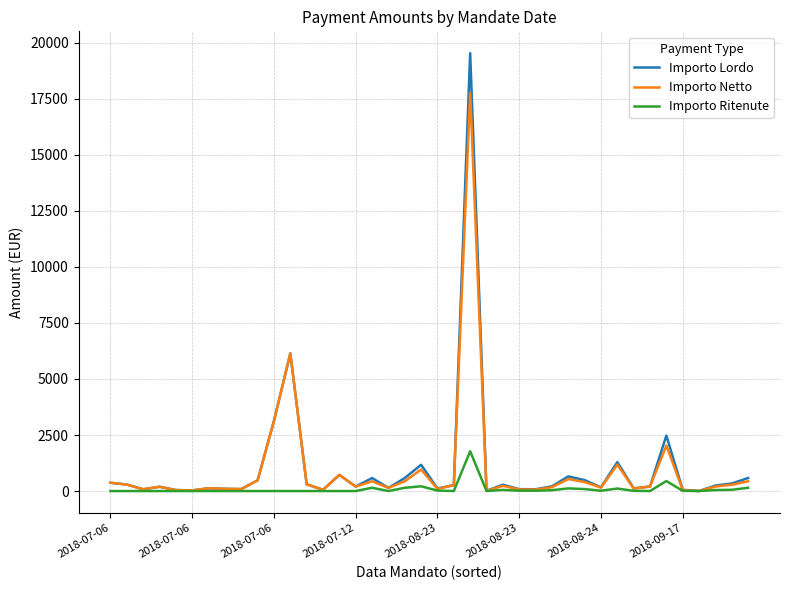

Which series has the largest range (max minus min)?

Importo Lordo